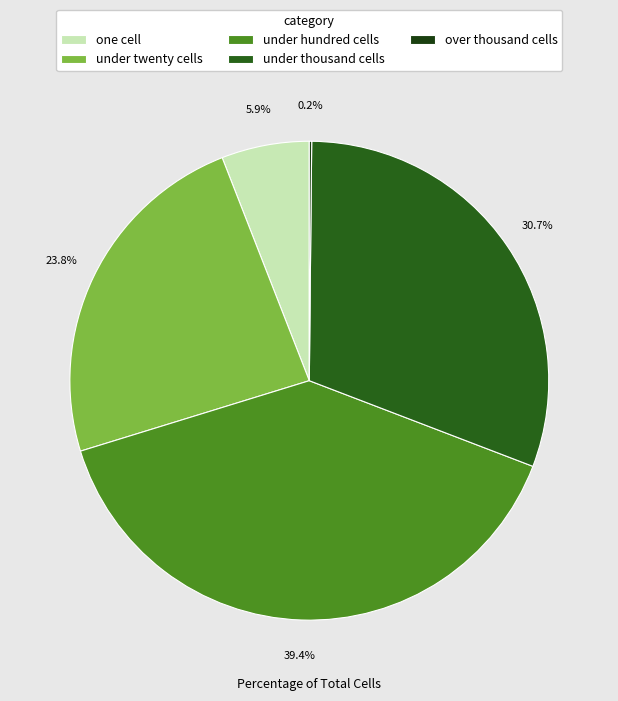

What is the smallest slice in the pie chart?

over_thousand_cells